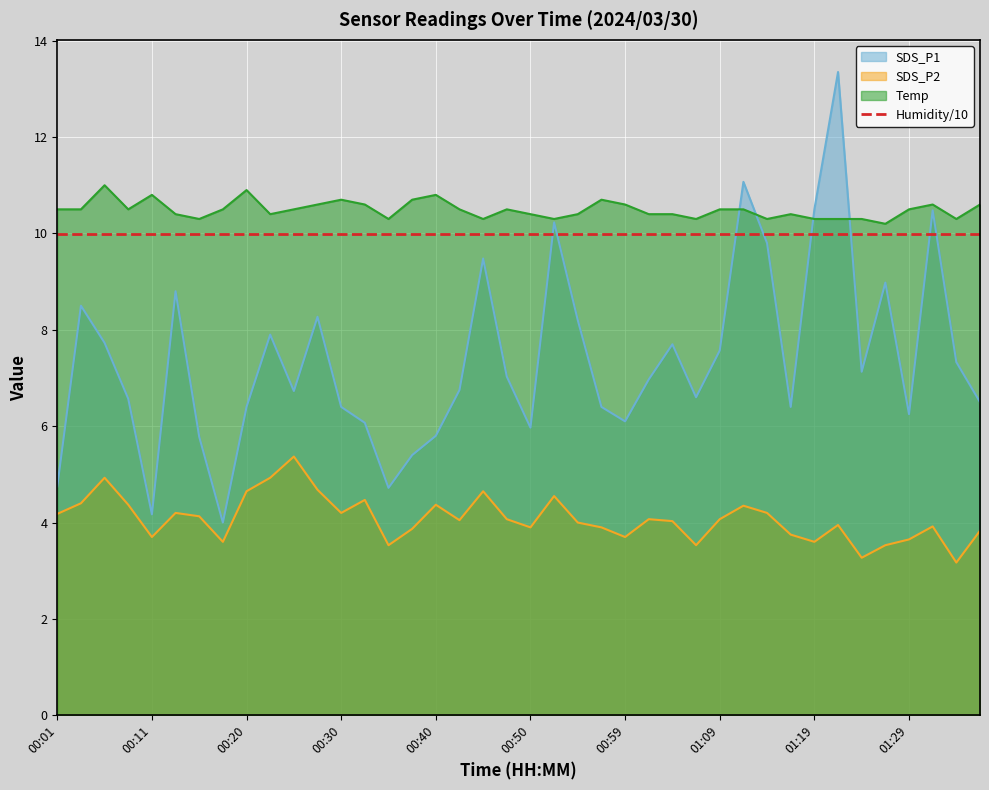

What are all the series names shown in the legend?

SDS_P1, SDS_P2, Temp, Humidity/10